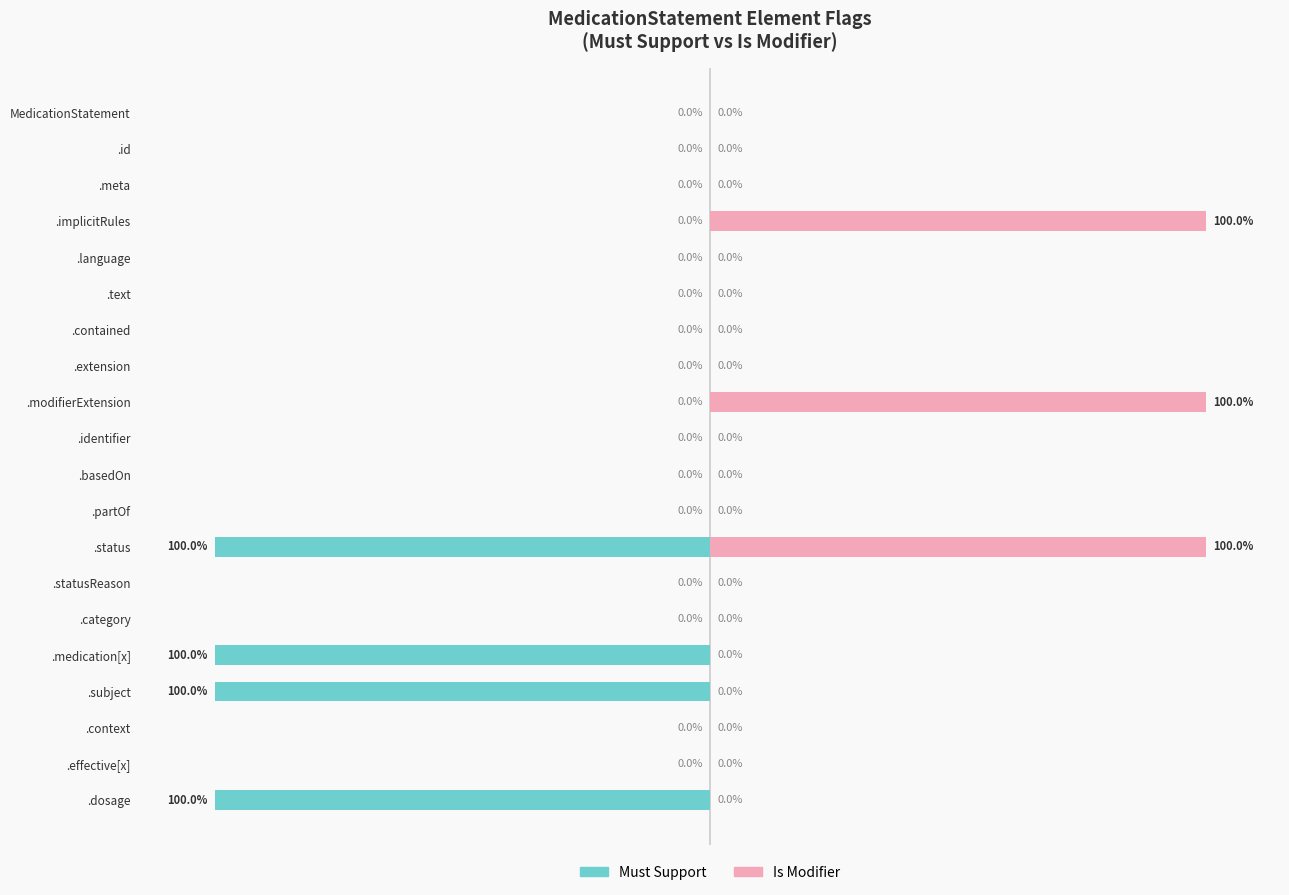

Which series has the largest range (max minus min)?

Must Support